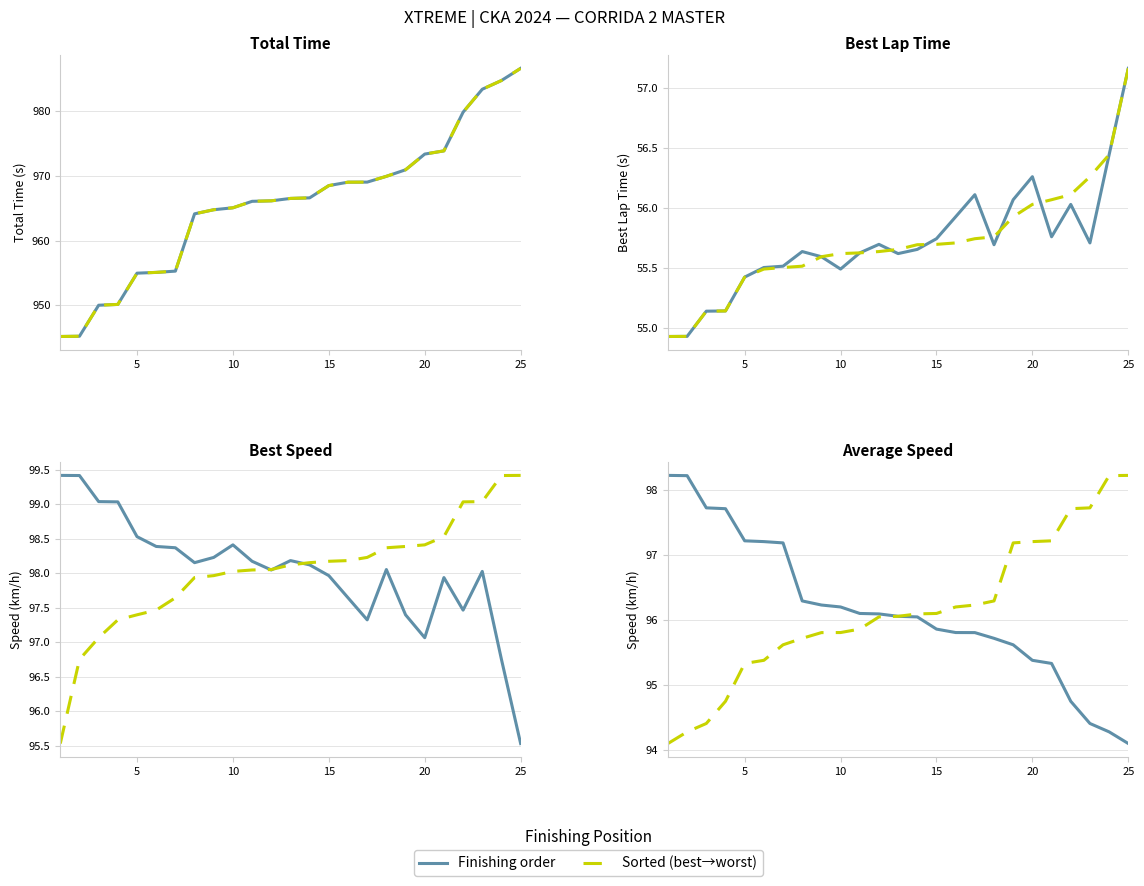

Count the number of data series in this chart.

2